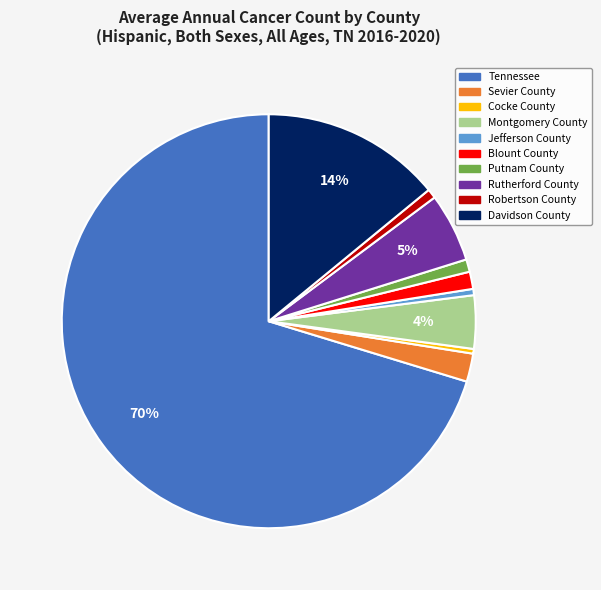

Is there a majority slice in this chart?

Yes